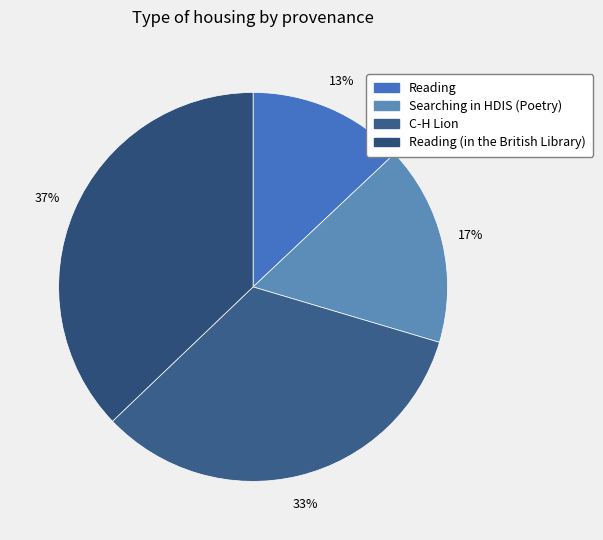

How many slices are in this pie chart?

4